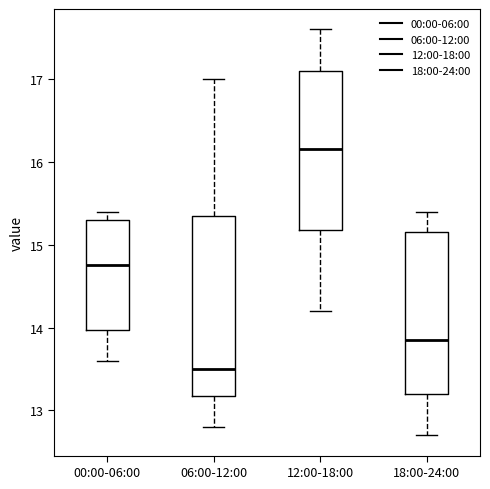

Which box has the lowest median line?

06:00-12:00